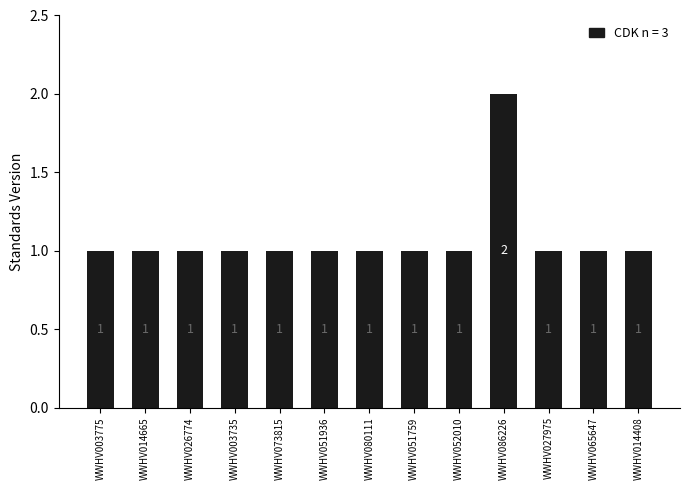

Which label corresponds to the largest value in the chart?

WWHV086226